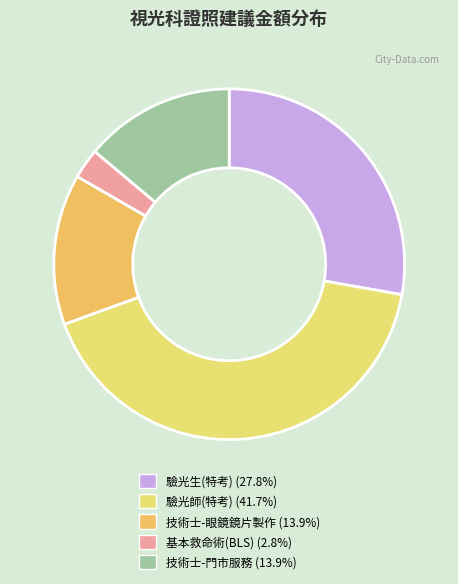

Count the number of slices in the pie.

5